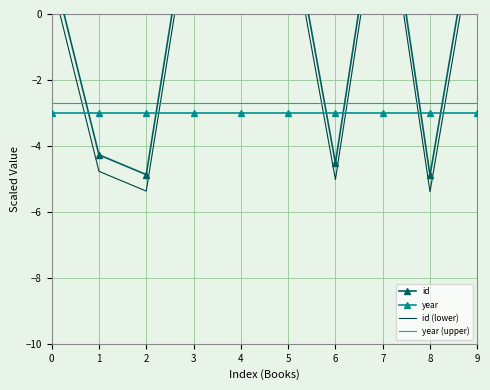

Reading left to right, list all the values displayed in this chart.

id: 0=1.5	1=-4.3	2=-4.9	3=4.1	4=3.5	5=3.4	6=-4.5	7=4.8	8=-4.9	9=3.5
year: 0=-3.0	1=-3.0	2=-3.0	3=-3.0	4=-3.0	5=-3.0	6=-3.0	7=-3.0	8=-3.0	9=-3.0
id (lower): 0=1.0	1=-4.8	2=-5.4	3=3.6	4=3.0	5=2.9	6=-5.0	7=4.3	8=-5.4	9=3.0
year (upper): 0=-2.7	1=-2.7	2=-2.7	3=-2.7	4=-2.7	5=-2.7	6=-2.7	7=-2.7	8=-2.7	9=-2.7